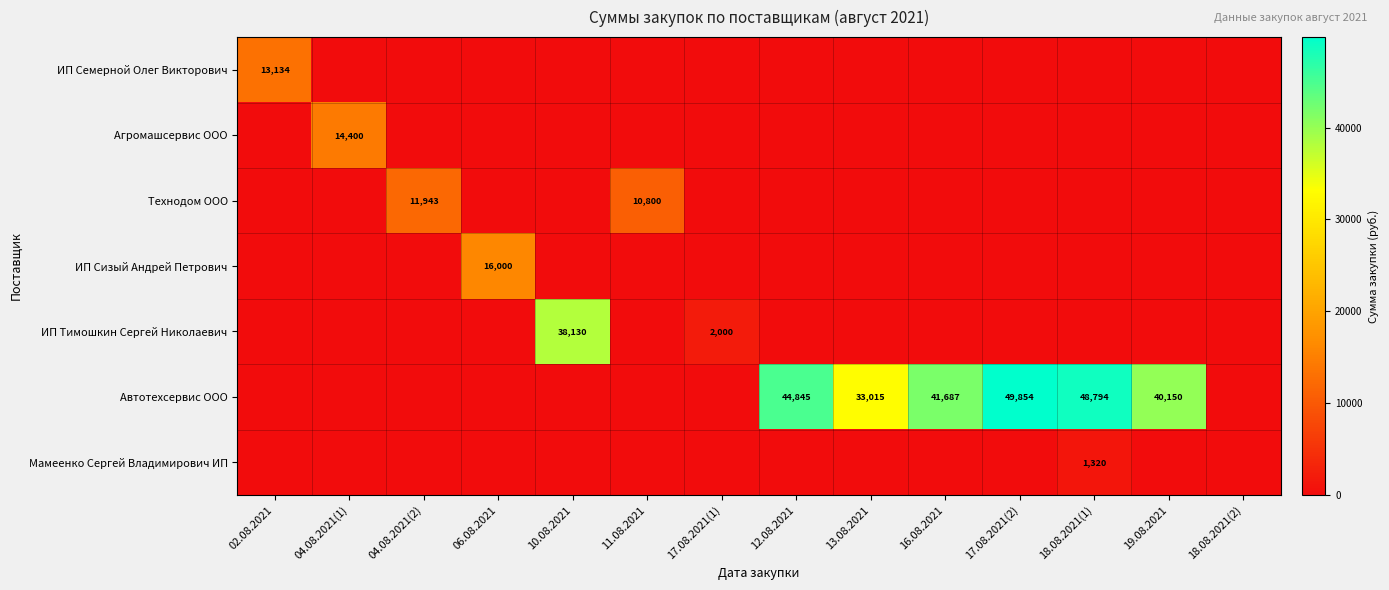

The value of Автотехсервис ООО at 12.08.2021 is 44845. True or false?

True